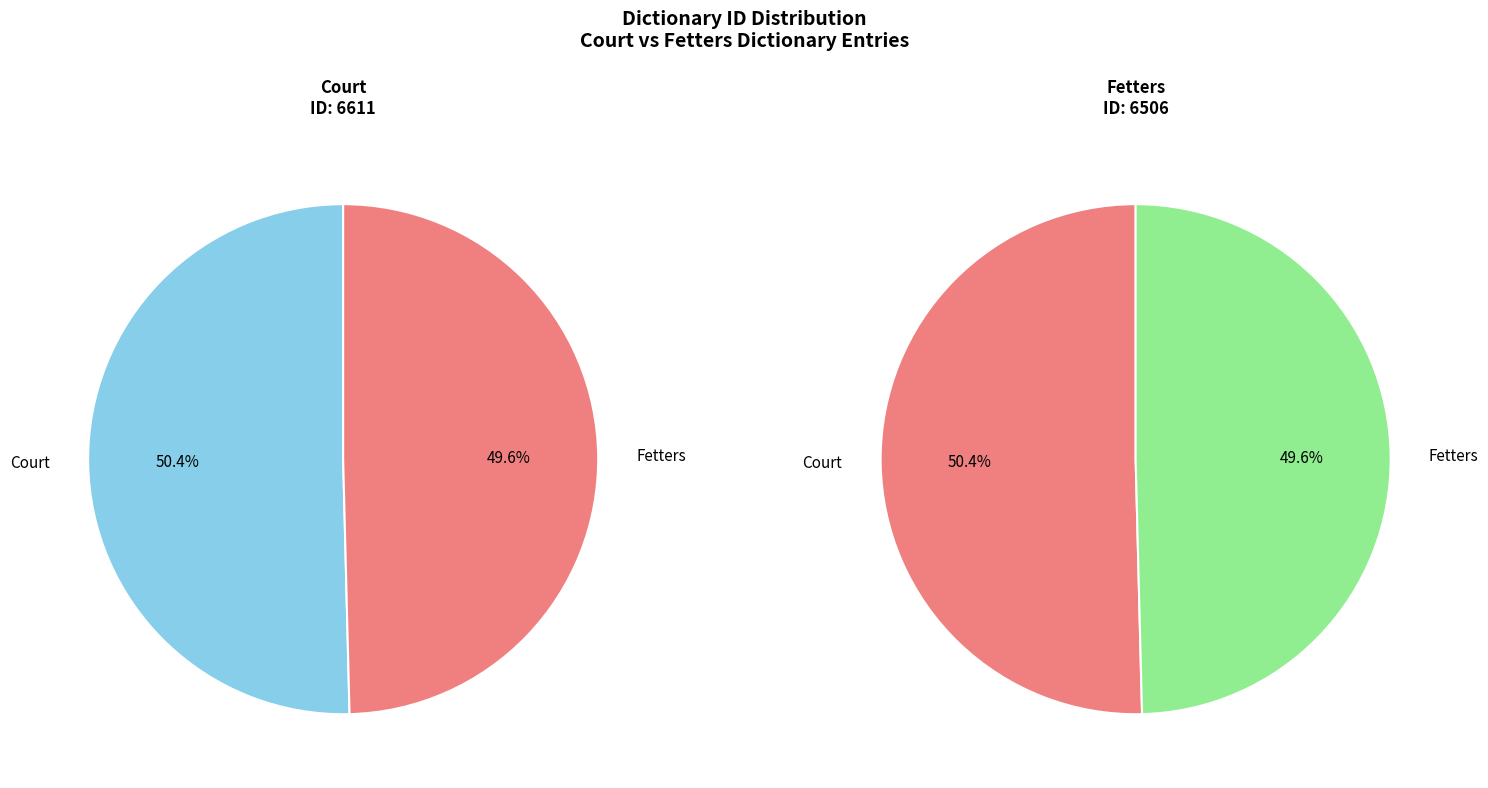

Which category accounts for the majority?

Court